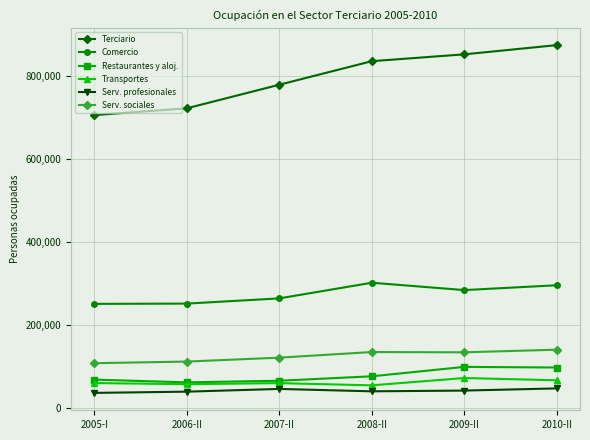

What is the highest value of the Terciario series?

873338